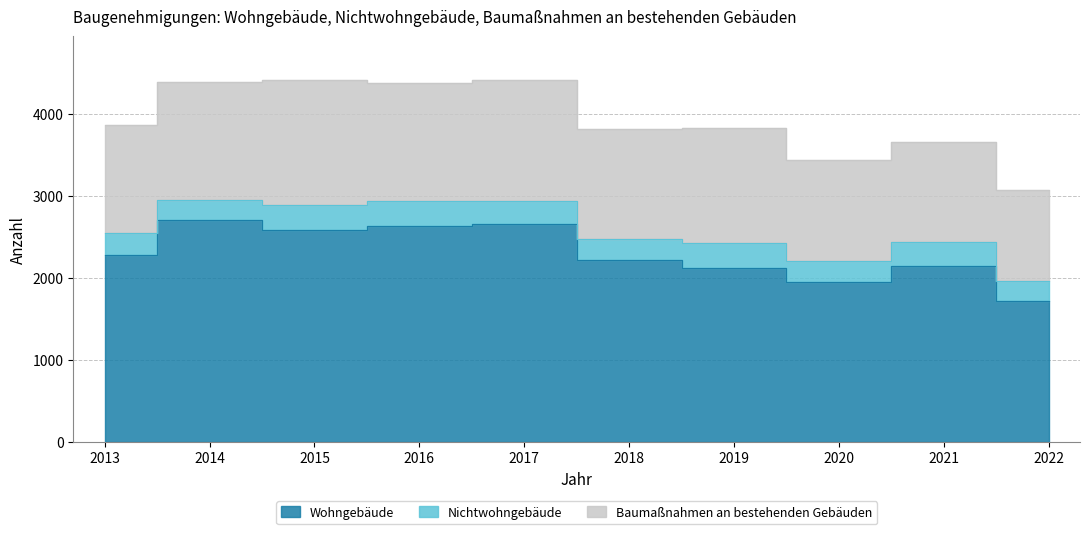

What is the difference between the Wohngebäude values at 2015 and 2016?

50